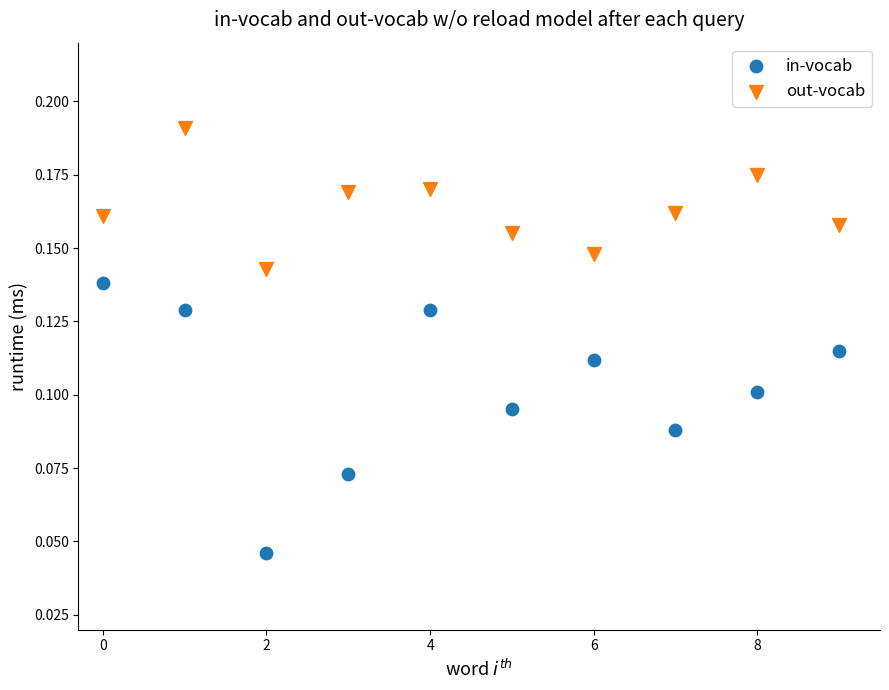

Which series has the largest Y range (max minus min)?

in-vocab